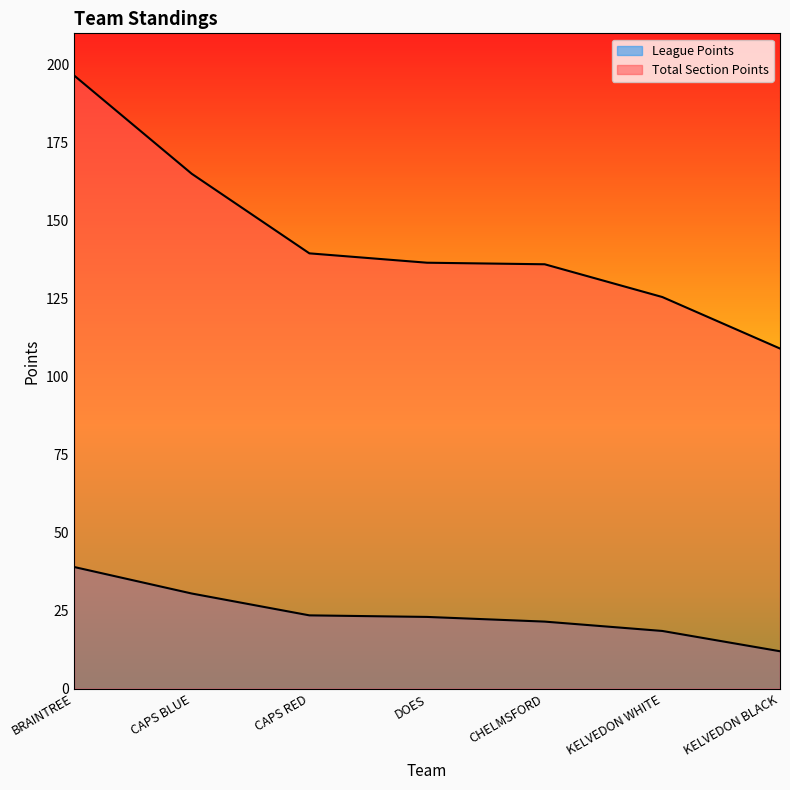

Reading left to right, transcribe all the data shown in this chart.

League Points: 39.0	30.5	23.5	23.0	21.5	18.5	12.0
Total Section Points: 196.5	165.0	139.5	136.5	136.0	125.5	109.0